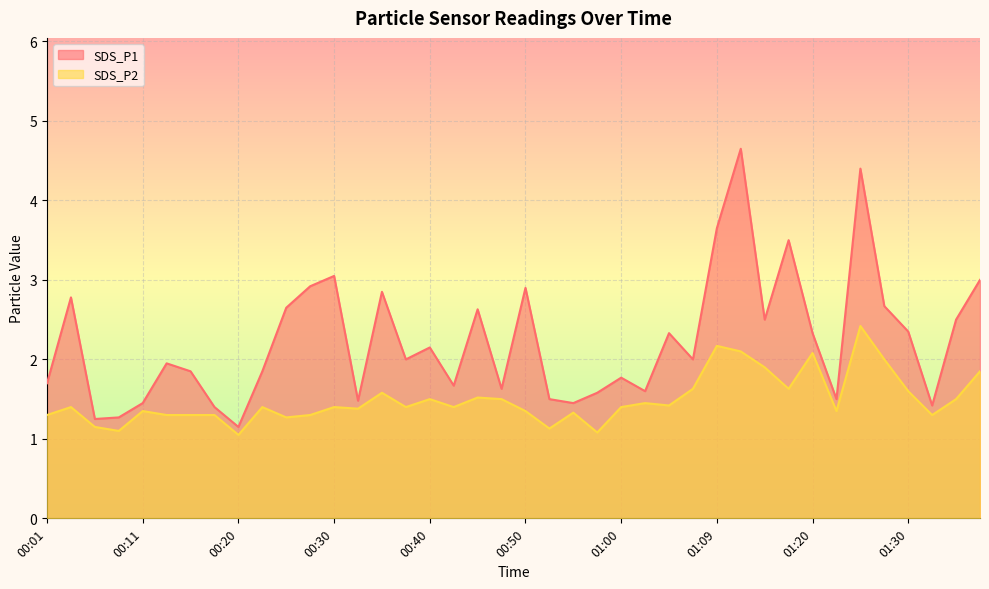

Reading right to left, transcribe all the data shown in this chart.

SDS_P1: 01:37=3.0	01:35=2.5	01:32=1.4	01:30=2.4	01:27=2.7	01:25=4.4	01:22=1.5	01:20=2.3	01:17=3.5	01:14=2.5	01:12=4.7	01:09=3.6	01:07=2.0	01:05=2.3	01:02=1.6	01:00=1.8	00:57=1.6	00:55=1.4	00:52=1.5	00:50=2.9	00:48=1.6	00:45=2.6	00:43=1.7	00:40=2.1	00:37=2.0	00:35=2.9	00:33=1.5	00:30=3.0	00:28=2.9	00:25=2.6	00:23=1.9	00:20=1.1	00:18=1.4	00:16=1.9	00:13=1.9	00:11=1.4	00:08=1.3	00:06=1.2	00:03=2.8	00:01=1.7
SDS_P2: 01:37=1.9	01:35=1.5	01:32=1.3	01:30=1.6	01:27=2.0	01:25=2.4	01:22=1.4	01:20=2.1	01:17=1.6	01:14=1.9	01:12=2.1	01:09=2.2	01:07=1.6	01:05=1.4	01:02=1.4	01:00=1.4	00:57=1.1	00:55=1.3	00:52=1.1	00:50=1.4	00:48=1.5	00:45=1.5	00:43=1.4	00:40=1.5	00:37=1.4	00:35=1.6	00:33=1.4	00:30=1.4	00:28=1.3	00:25=1.3	00:23=1.4	00:20=1.1	00:18=1.3	00:16=1.3	00:13=1.3	00:11=1.4	00:08=1.1	00:06=1.1	00:03=1.4	00:01=1.3